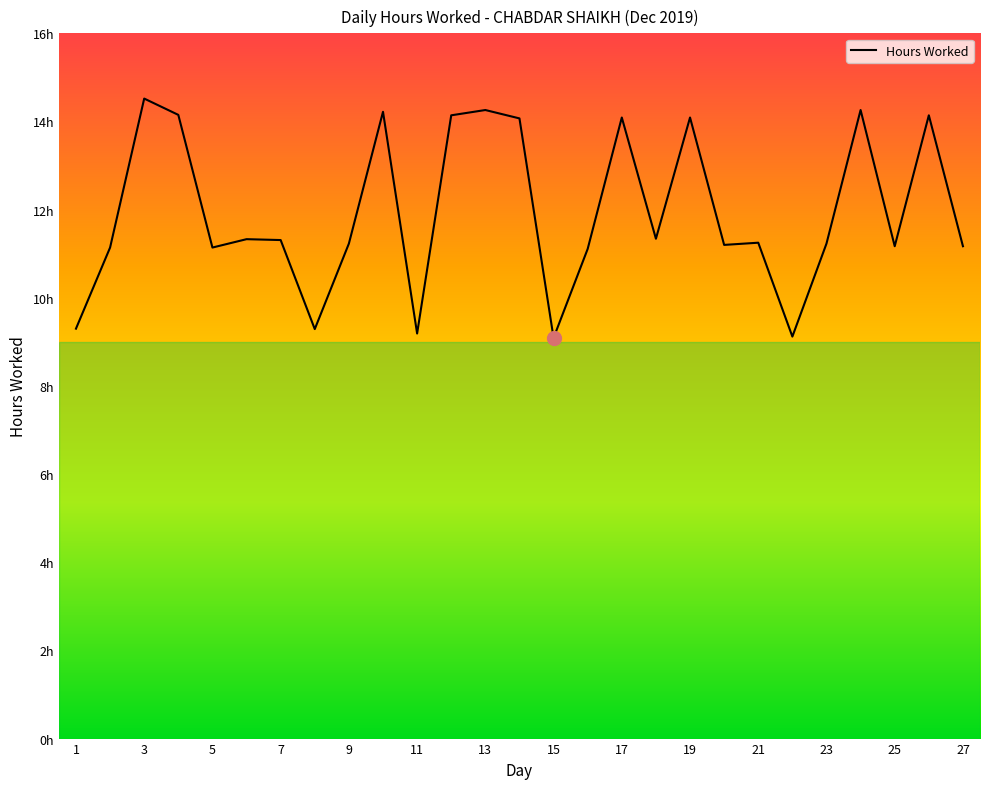

Does the chart have visible grid lines?

No